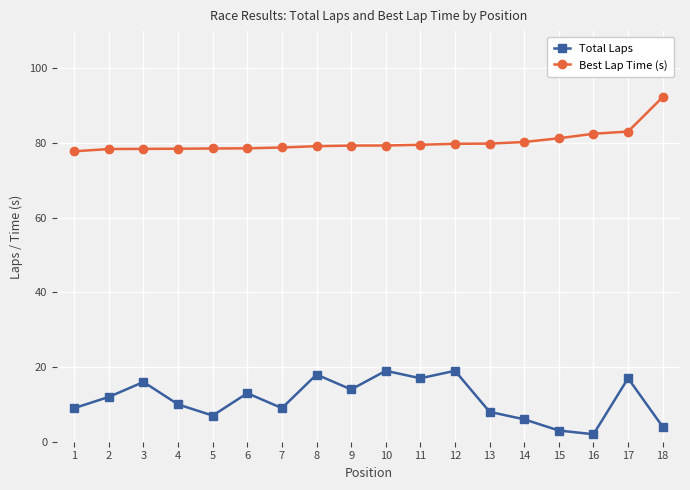

Does the chart have visible grid lines?

Yes